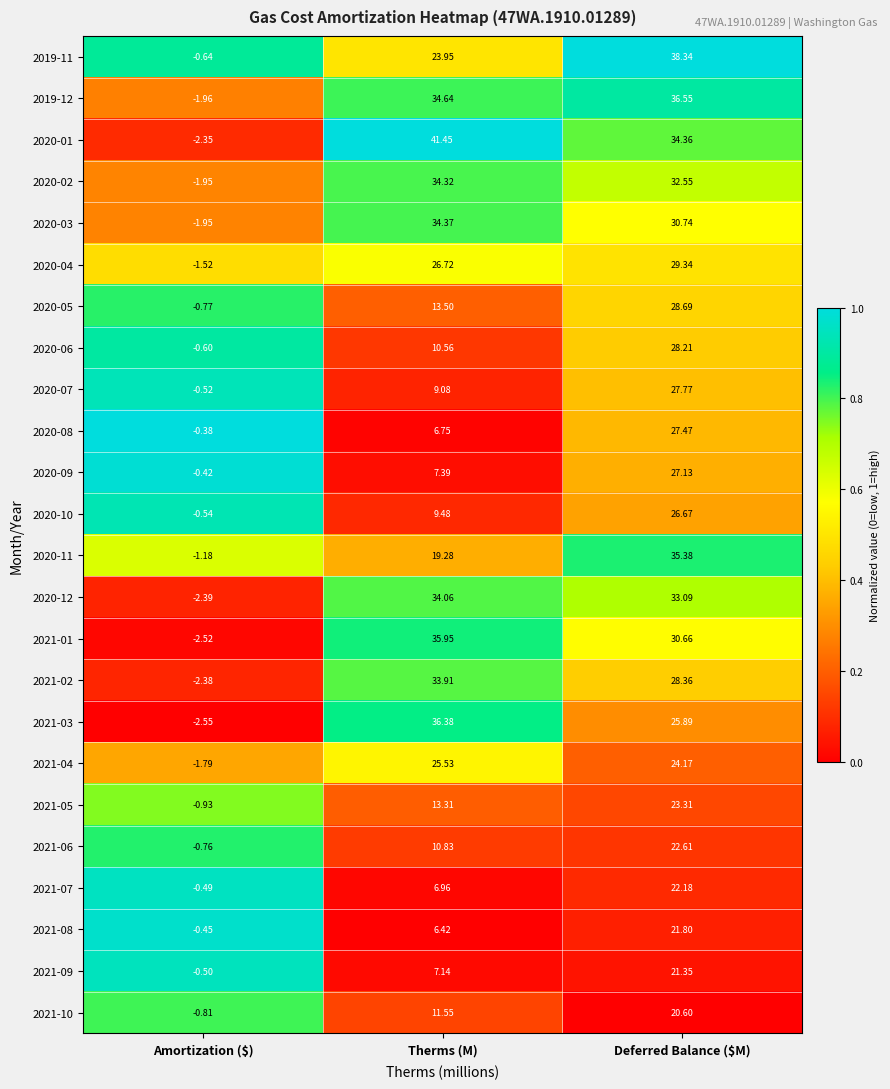

Count the number of categories in the chart.

3